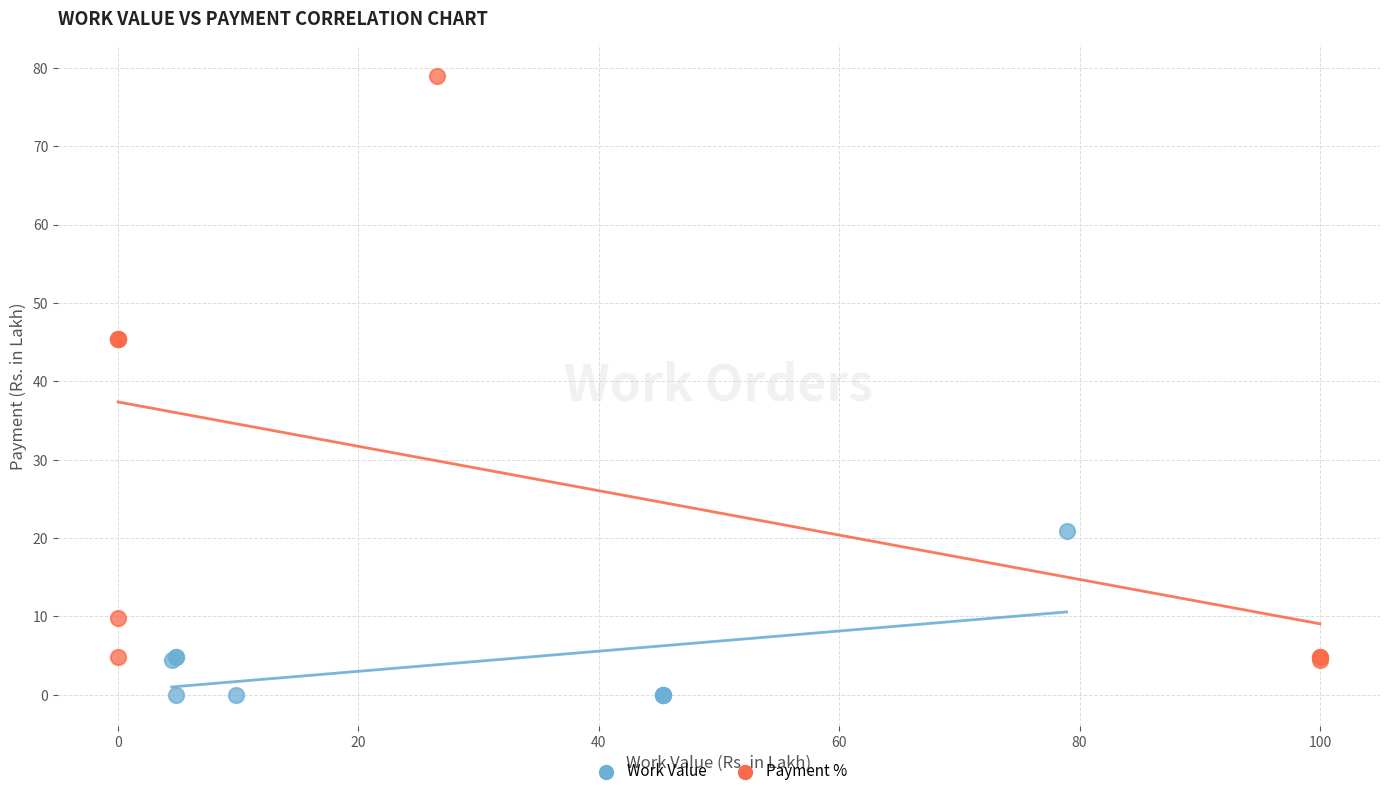

Which series has the widest spread of Y values?

Payment %